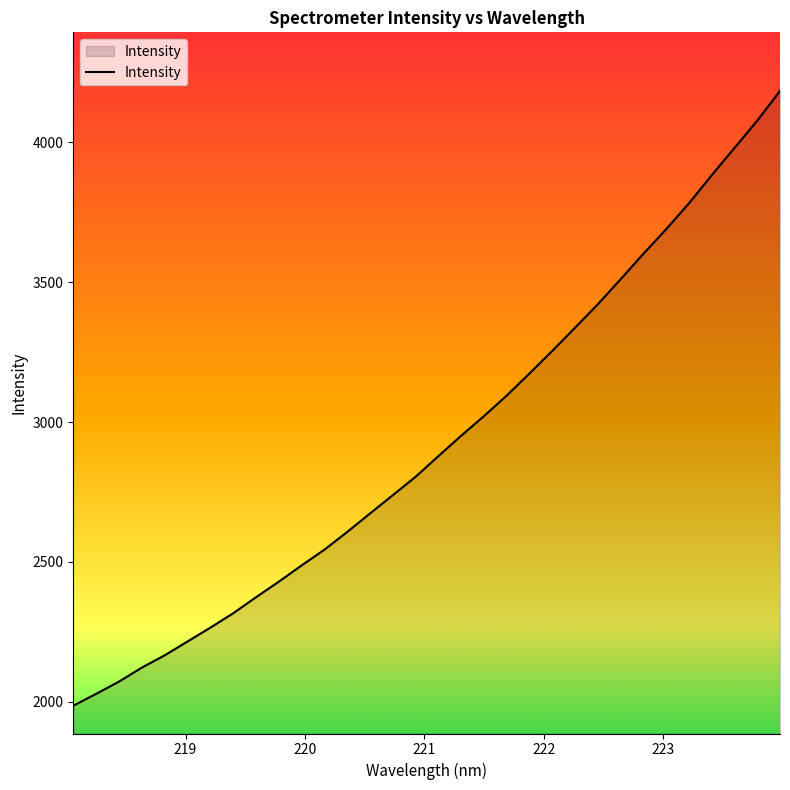

True or false: the data has more than 1 interior local peaks.

False